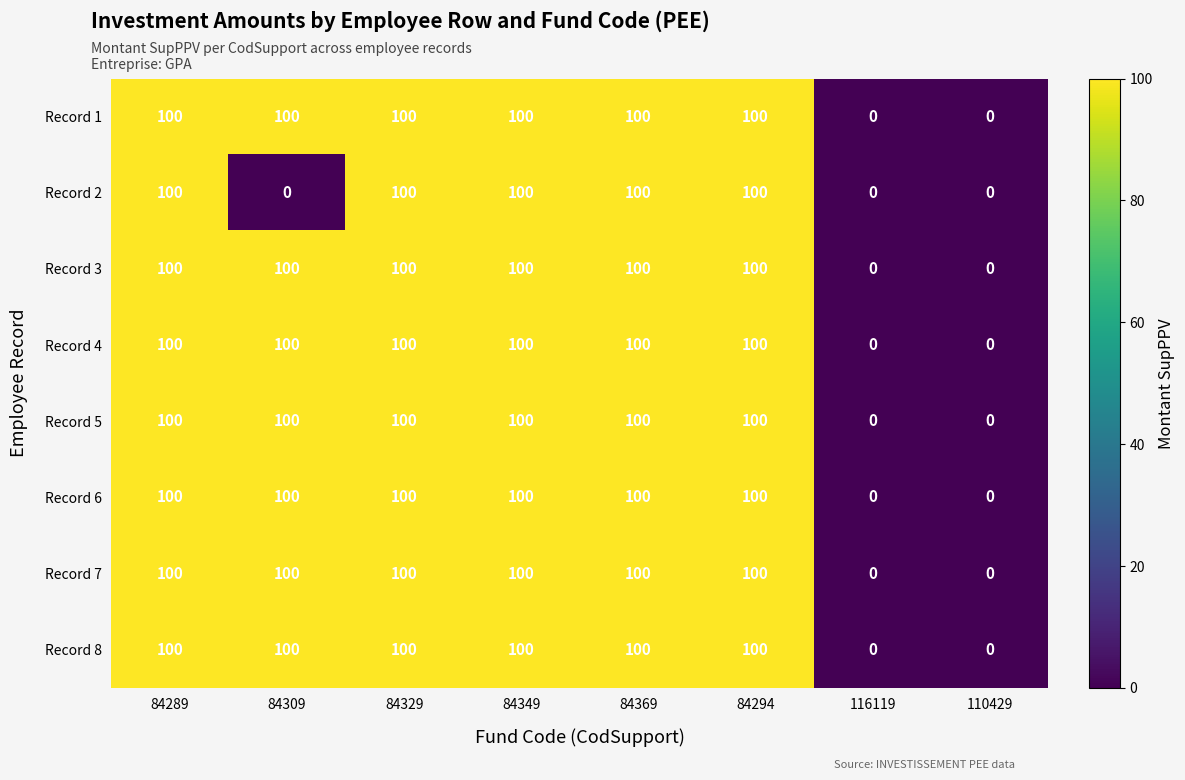

At how many categories does at least one series exceed 68?

6